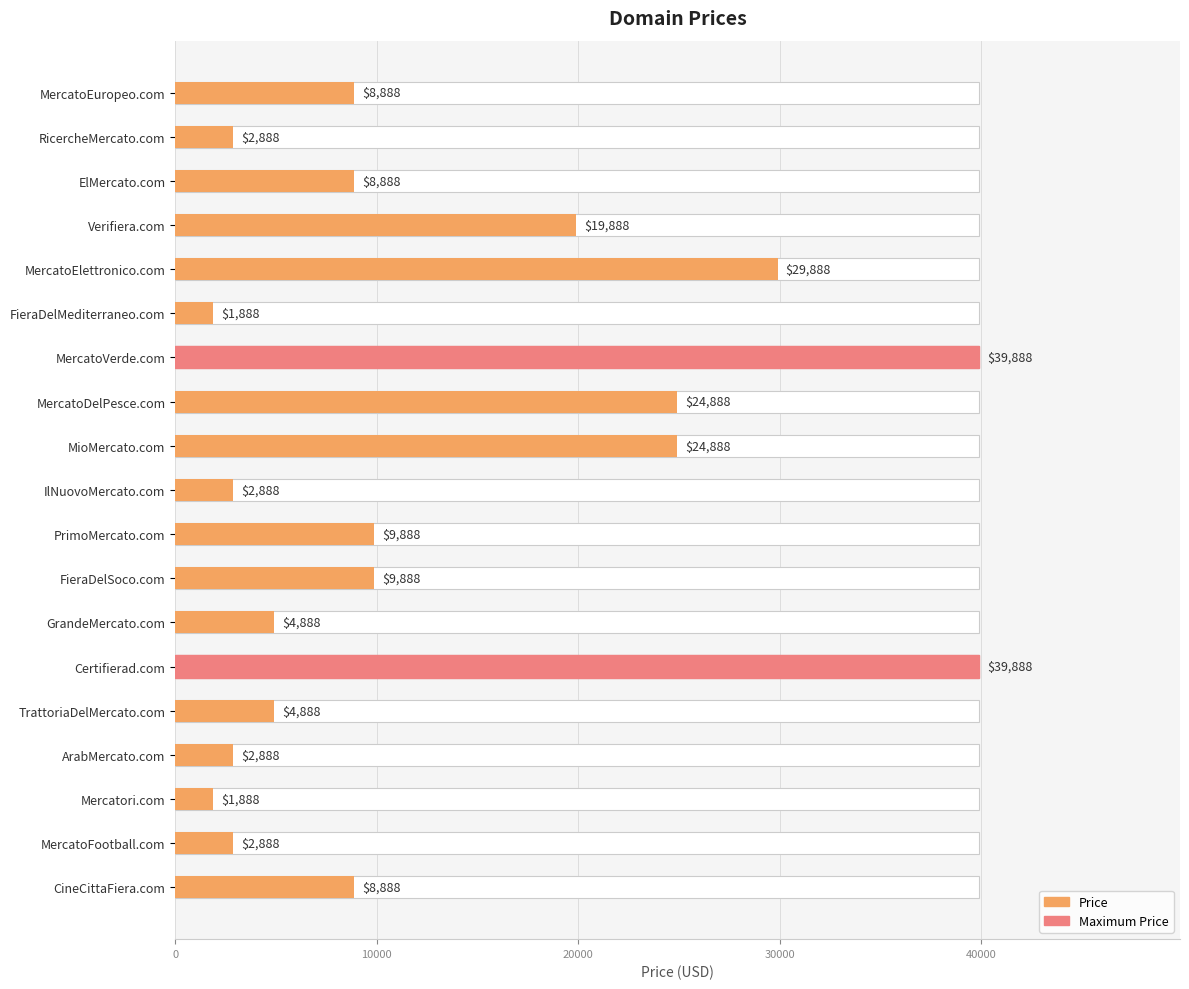

Are the bars grouped side by side (vs. stacked)?

No